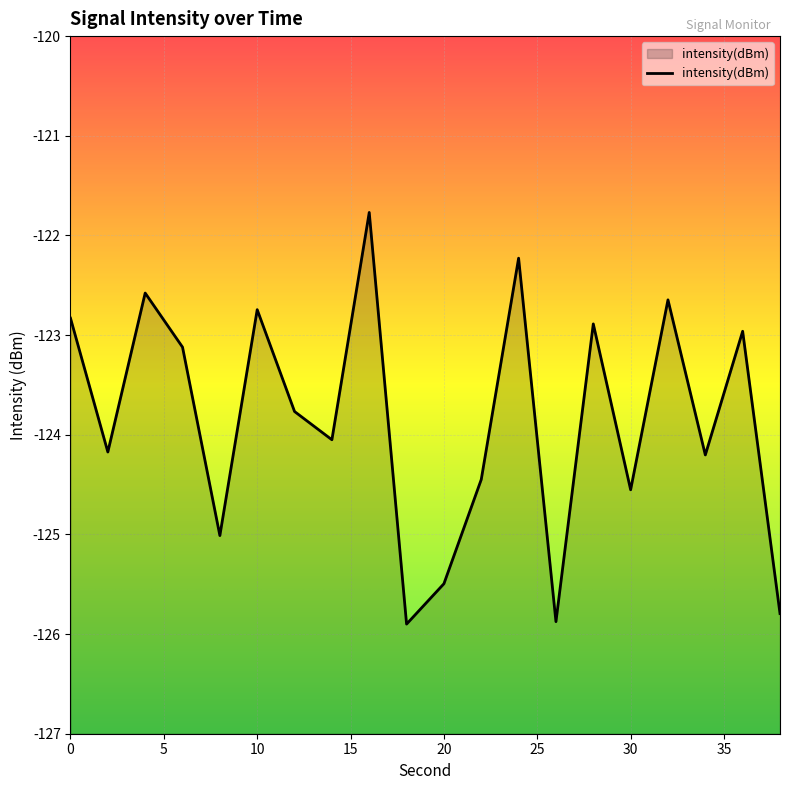

List the labels in order of value, largest first.

16, 24, 4, 32, 10, 0, 28, 36, 6, 12, 14, 2, 34, 22, 30, 8, 20, 38, 26, 18